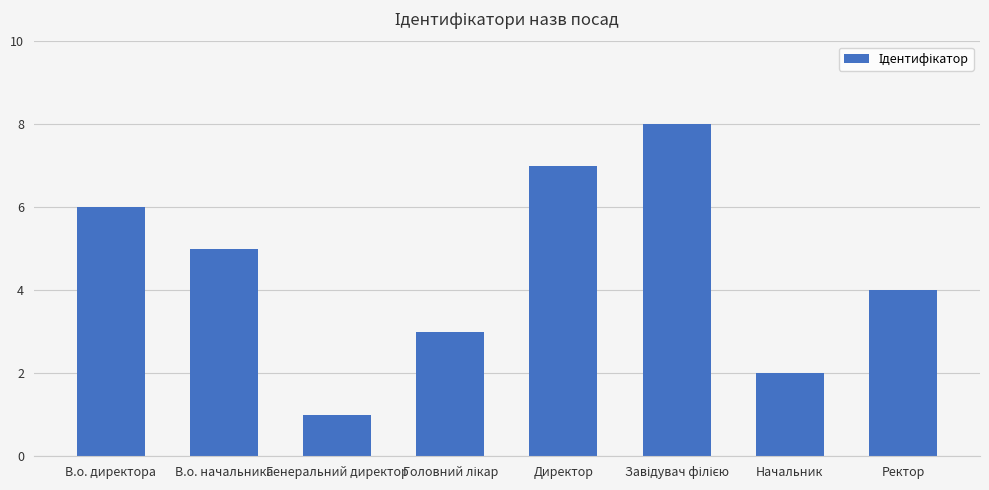

What is the maximum value shown in the chart?

8